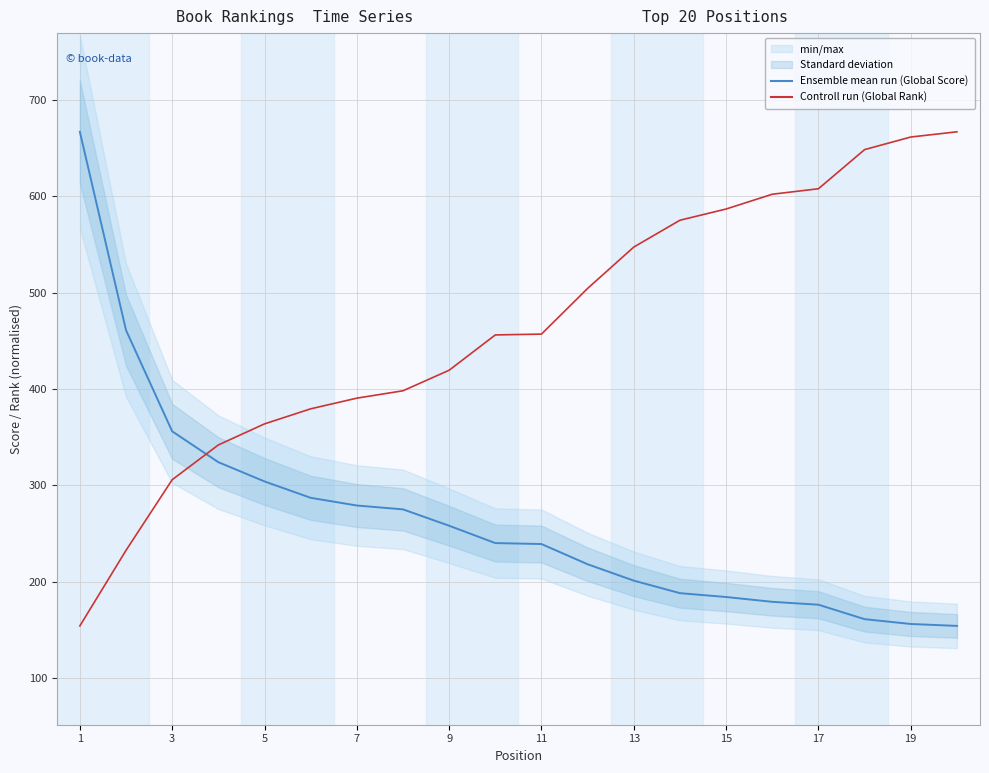

List the series in order of their peak value, lowest first.

Ensemble mean run (Global Score), Controll run (Global Rank)